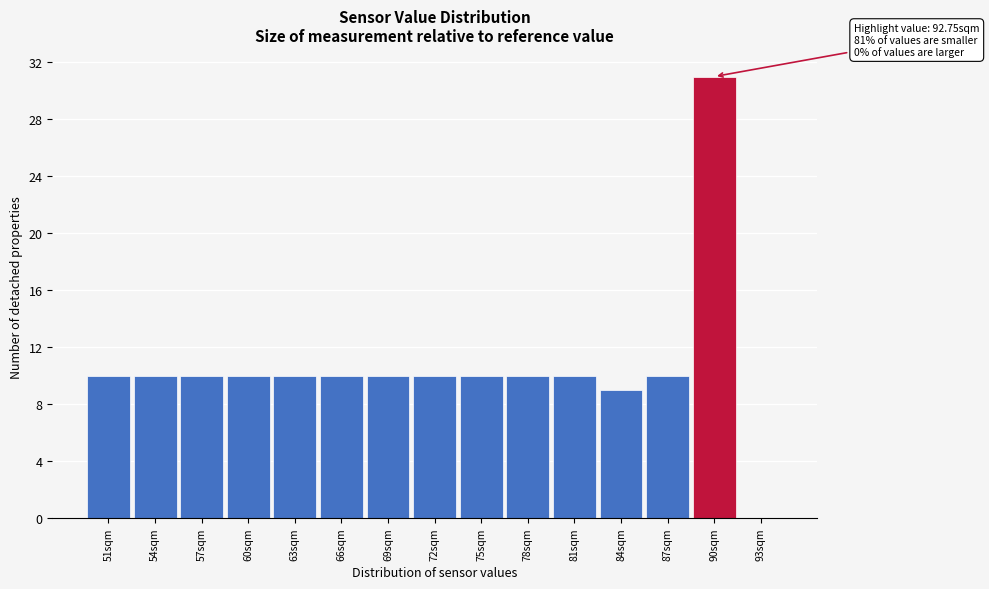

Reading left to right, extract all data points from this chart.

51sqm=10	54sqm=10	57sqm=10	60sqm=10	63sqm=10	66sqm=10	69sqm=10	72sqm=10	75sqm=10	78sqm=10	81sqm=10	84sqm=9	87sqm=10	90sqm=31	93sqm=0